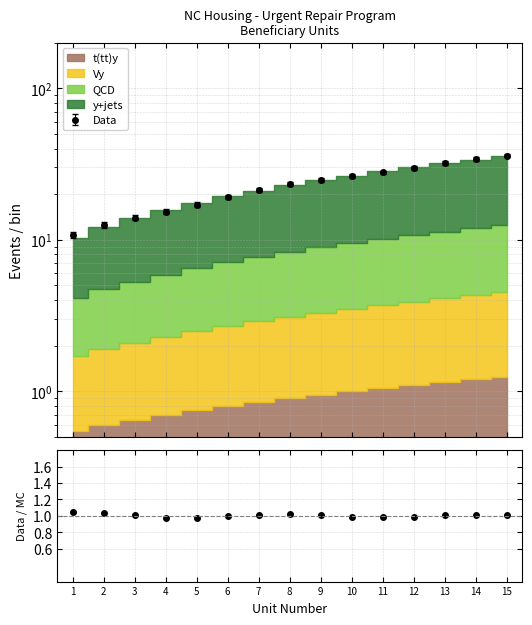

Reading left to right, extract all data points from this chart.

1.0	1.0	1.0	1.0	1.0	1.0	1.0	1.0	1.0	1.0	1.0	1.0	1.0	1.0	1.0